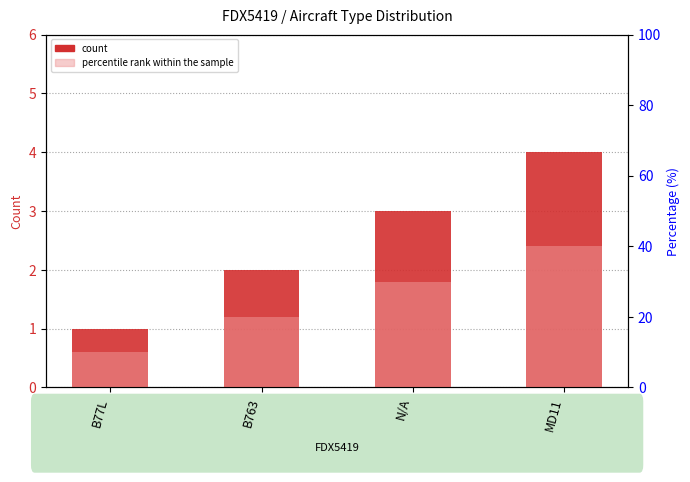

How many groups of bars are there?

4